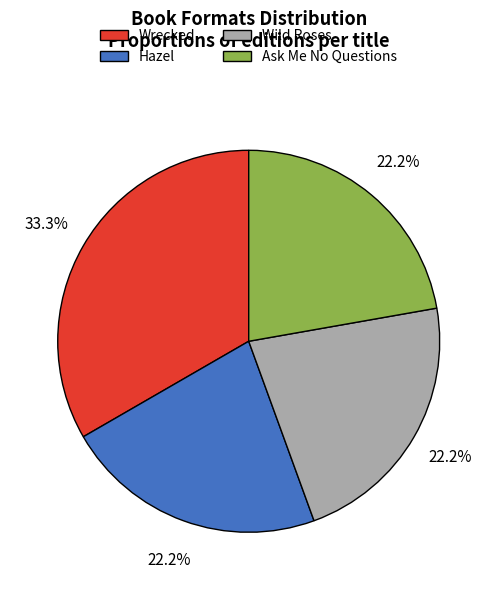

Does Wrecked account for over 50% of the chart?

No